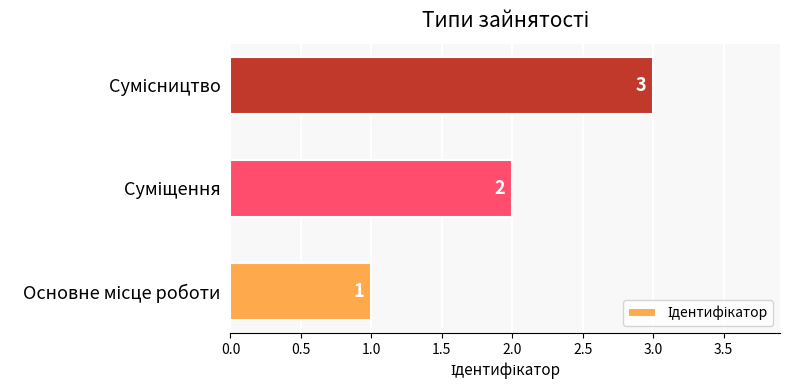

What is the average value?

2